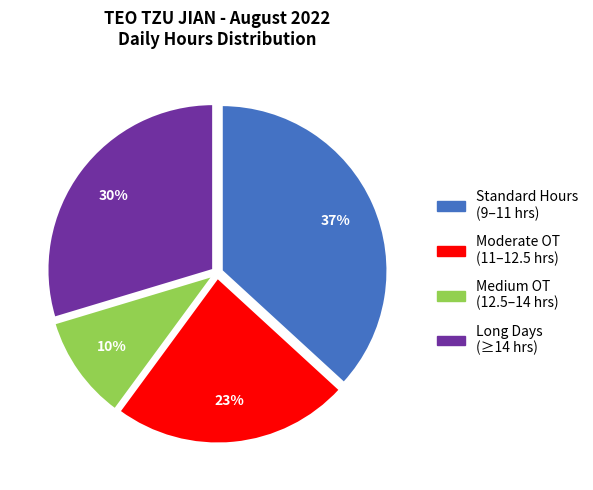

To the nearest percent, what portion does Medium OT (12.5–14 hrs) represent?

10%